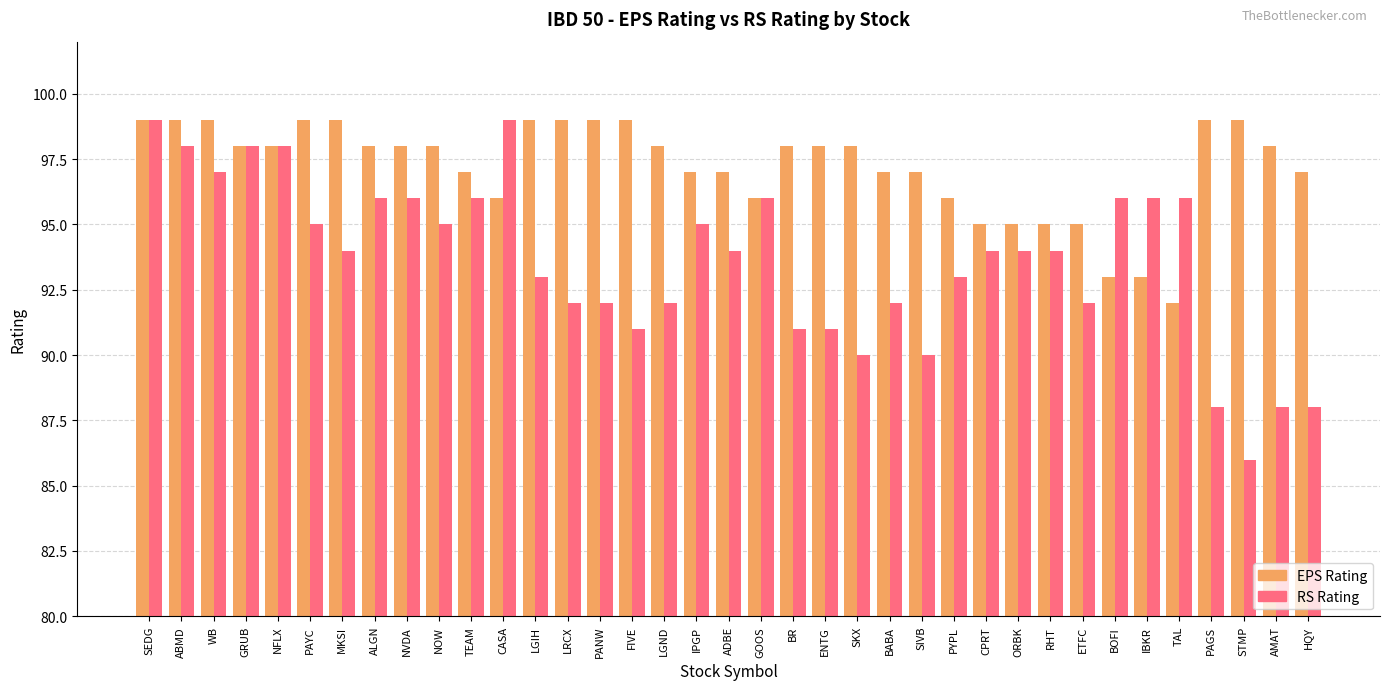

What is the sum of all RS Rating values?

3465